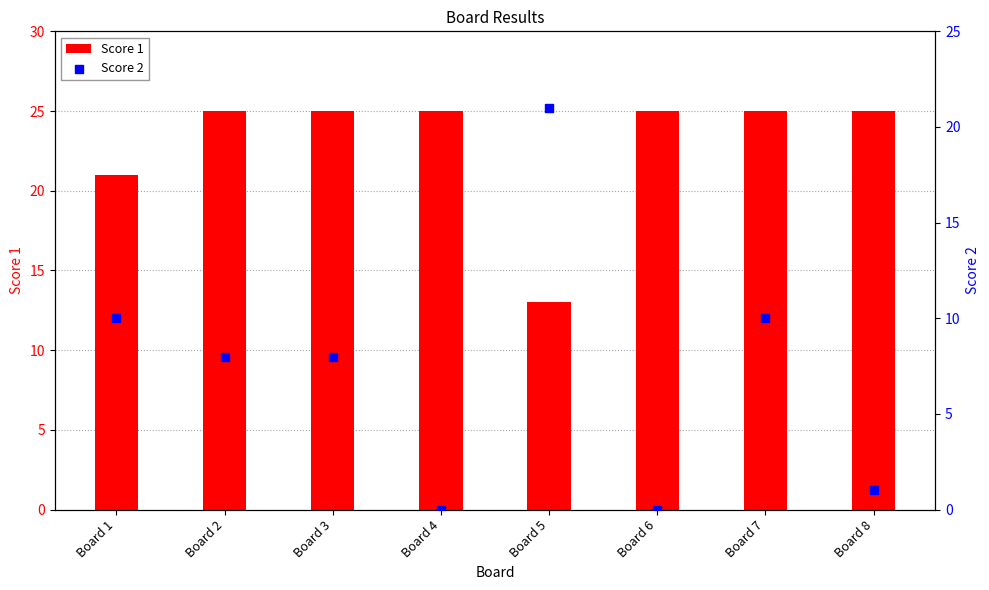

What are all the series names shown in the legend?

Score 1, Score 2